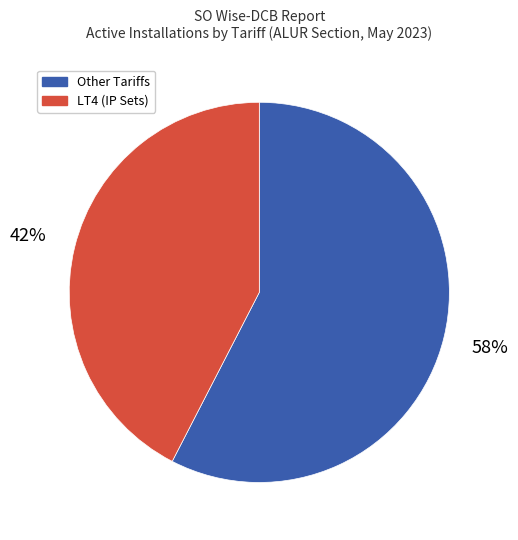

How many slices are in this pie chart?

2